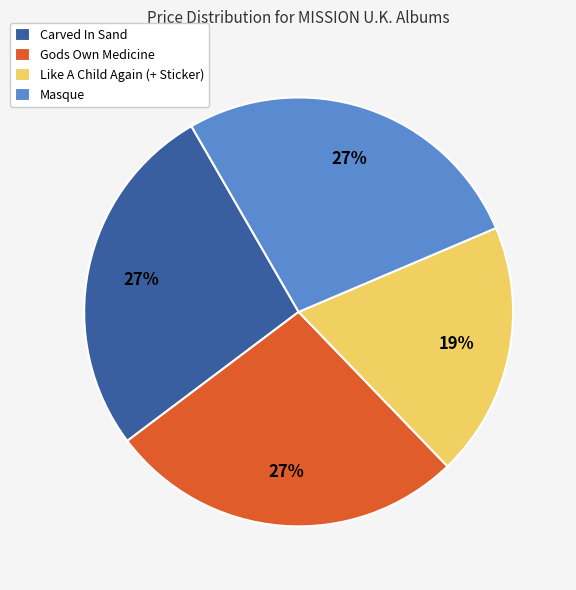

Which slice is the smallest?

Like A Child Again (+ Sticker)